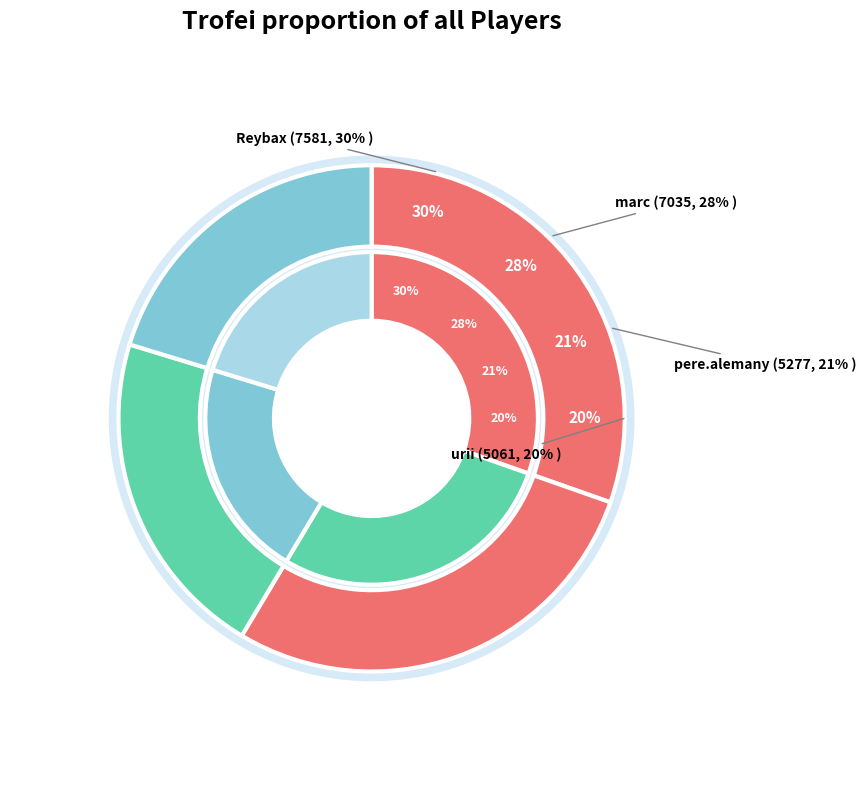

To the nearest percent, what is the difference between the marc and urii slice percentages?

8%